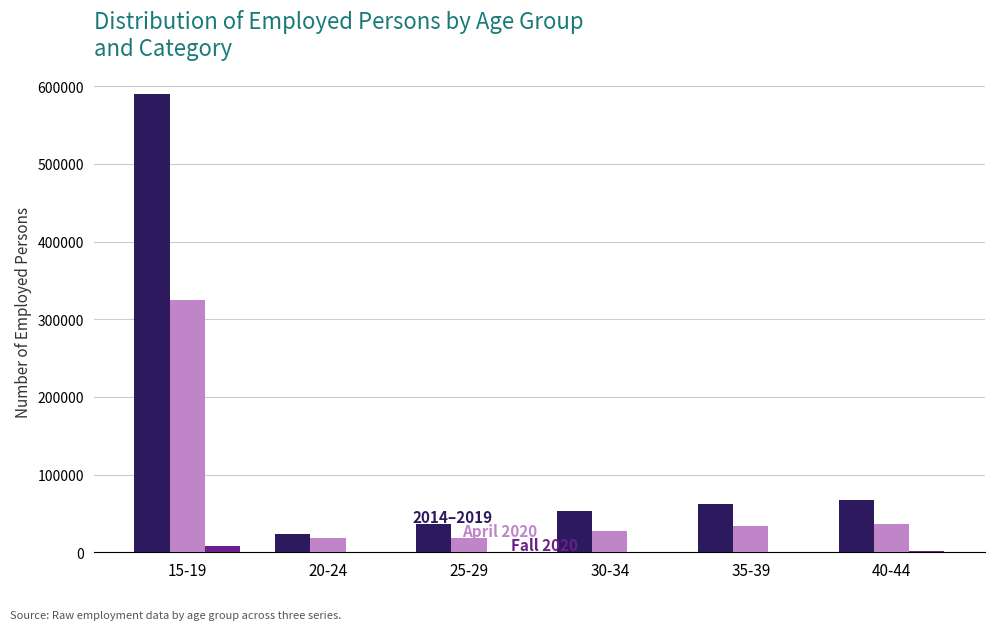

Which label corresponds to the largest value in the chart?

15-19